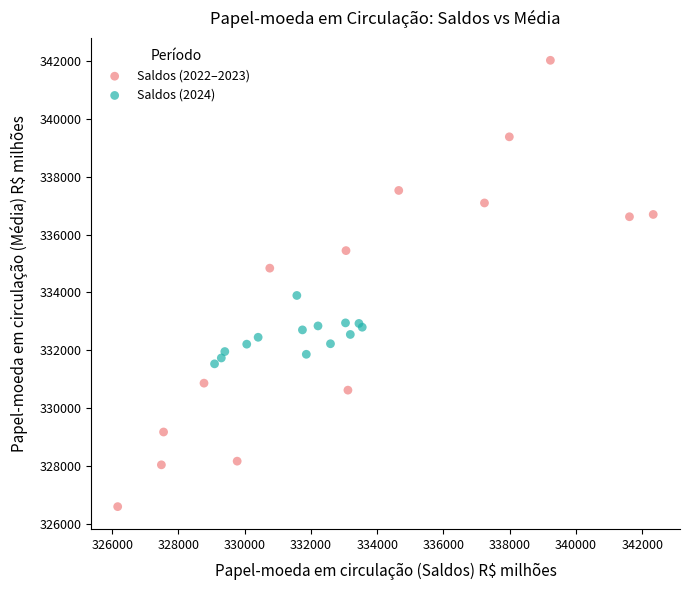

Which series has the widest spread of Y values?

Saldos (2022–2023)